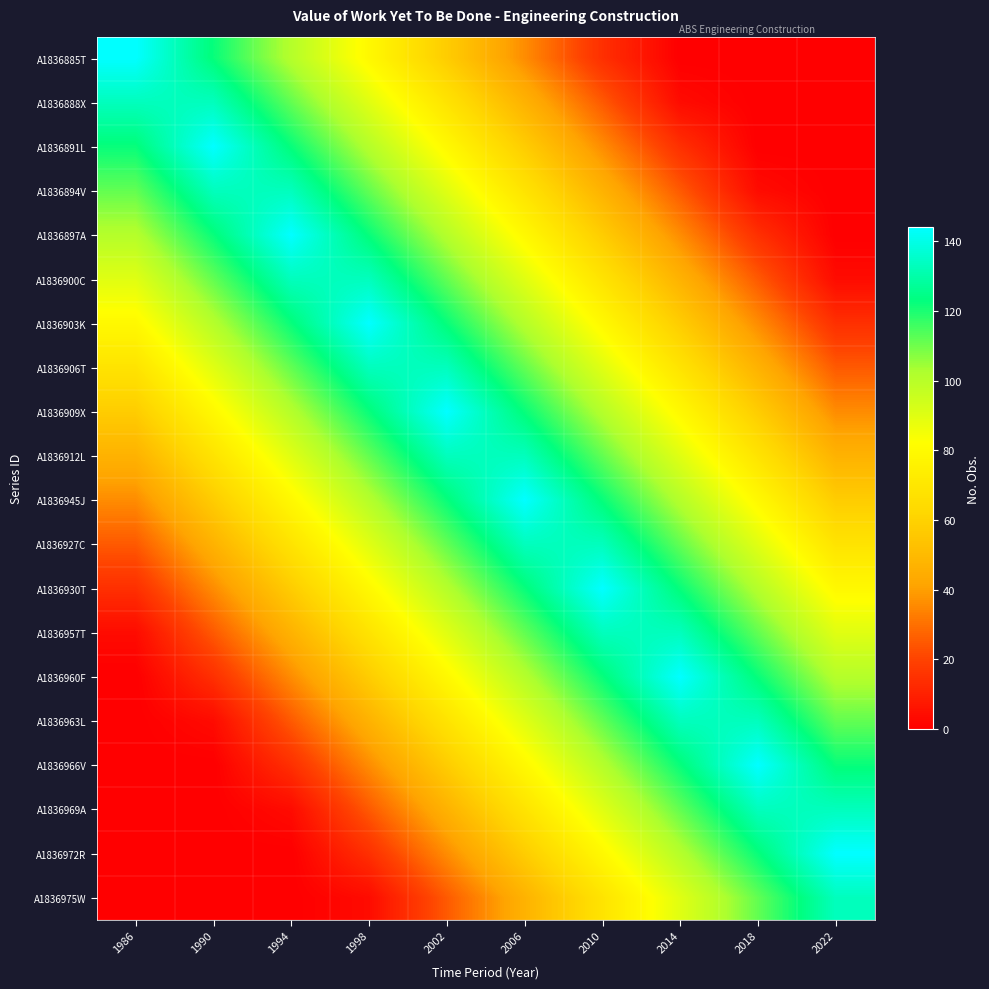

Reading left to right, extract all data points from this chart.

A1836885T: 1986=144.0	1990=122.4	1994=100.8	1998=79.2	2002=57.6	2006=36.0	2010=14.4	2014=0.0	2018=0.0	2022=0.0
A1836888X: 1986=133.2	1990=133.2	1994=111.6	1998=90.0	2002=68.4	2006=46.8	2010=25.2	2014=3.6	2018=0.0	2022=0.0
A1836891L: 1986=122.4	1990=144.0	1994=122.4	1998=100.8	2002=79.2	2006=57.6	2010=36.0	2014=14.4	2018=0.0	2022=0.0
A1836894V: 1986=111.6	1990=133.2	1994=133.2	1998=111.6	2002=90.0	2006=68.4	2010=46.8	2014=25.2	2018=3.6	2022=0.0
A1836897A: 1986=100.8	1990=122.4	1994=144.0	1998=122.4	2002=100.8	2006=79.2	2010=57.6	2014=36.0	2018=14.4	2022=0.0
A1836900C: 1986=90.0	1990=111.6	1994=133.2	1998=133.2	2002=111.6	2006=90.0	2010=68.4	2014=46.8	2018=25.2	2022=3.6
A1836903K: 1986=79.2	1990=100.8	1994=122.4	1998=144.0	2002=122.4	2006=100.8	2010=79.2	2014=57.6	2018=36.0	2022=14.4
A1836906T: 1986=68.4	1990=90.0	1994=111.6	1998=133.2	2002=133.2	2006=111.6	2010=90.0	2014=68.4	2018=46.8	2022=25.2
A1836909X: 1986=57.6	1990=79.2	1994=100.8	1998=122.4	2002=144.0	2006=122.4	2010=100.8	2014=79.2	2018=57.6	2022=36.0
A1836912L: 1986=46.8	1990=68.4	1994=90.0	1998=111.6	2002=133.2	2006=133.2	2010=111.6	2014=90.0	2018=68.4	2022=46.8
A1836945J: 1986=36.0	1990=57.6	1994=79.2	1998=100.8	2002=122.4	2006=144.0	2010=122.4	2014=100.8	2018=79.2	2022=57.6
A1836927C: 1986=25.2	1990=46.8	1994=68.4	1998=90.0	2002=111.6	2006=133.2	2010=133.2	2014=111.6	2018=90.0	2022=68.4
A1836930T: 1986=14.4	1990=36.0	1994=57.6	1998=79.2	2002=100.8	2006=122.4	2010=144.0	2014=122.4	2018=100.8	2022=79.2
A1836957T: 1986=3.6	1990=25.2	1994=46.8	1998=68.4	2002=90.0	2006=111.6	2010=133.2	2014=133.2	2018=111.6	2022=90.0
A1836960F: 1986=0.0	1990=14.4	1994=36.0	1998=57.6	2002=79.2	2006=100.8	2010=122.4	2014=144.0	2018=122.4	2022=100.8
A1836963L: 1986=0.0	1990=3.6	1994=25.2	1998=46.8	2002=68.4	2006=90.0	2010=111.6	2014=133.2	2018=133.2	2022=111.6
A1836966V: 1986=0.0	1990=0.0	1994=14.4	1998=36.0	2002=57.6	2006=79.2	2010=100.8	2014=122.4	2018=144.0	2022=122.4
A1836969A: 1986=0.0	1990=0.0	1994=3.6	1998=25.2	2002=46.8	2006=68.4	2010=90.0	2014=111.6	2018=133.2	2022=133.2
A1836972R: 1986=0.0	1990=0.0	1994=0.0	1998=14.4	2002=36.0	2006=57.6	2010=79.2	2014=100.8	2018=122.4	2022=144.0
A1836975W: 1986=0.0	1990=0.0	1994=0.0	1998=3.6	2002=25.2	2006=46.8	2010=68.4	2014=90.0	2018=111.6	2022=133.2